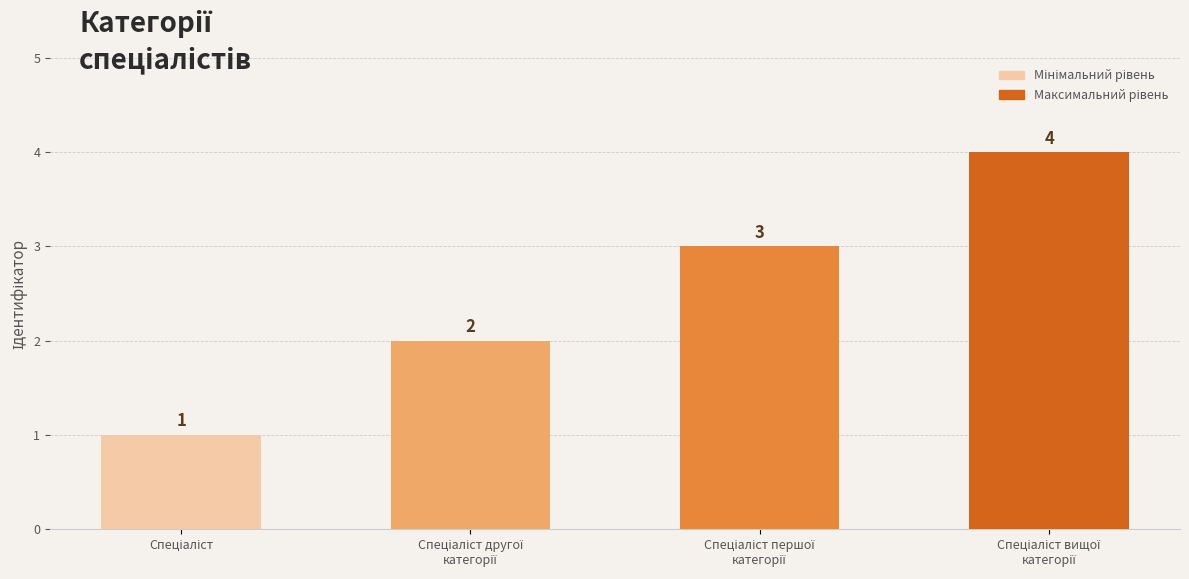

What is the difference between the maximum and second lowest values?

2